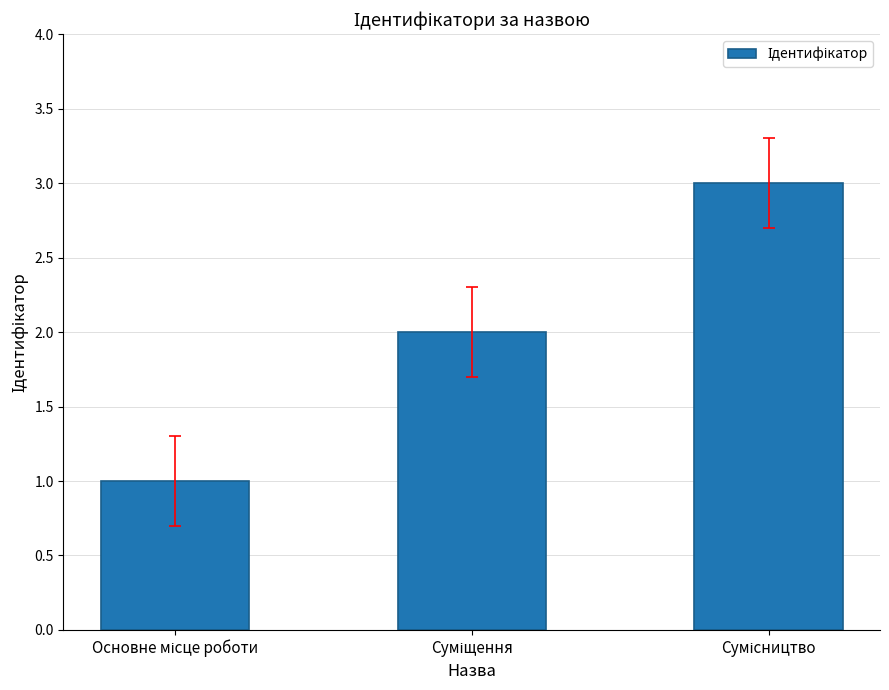

What is the maximum value shown in the chart?

3